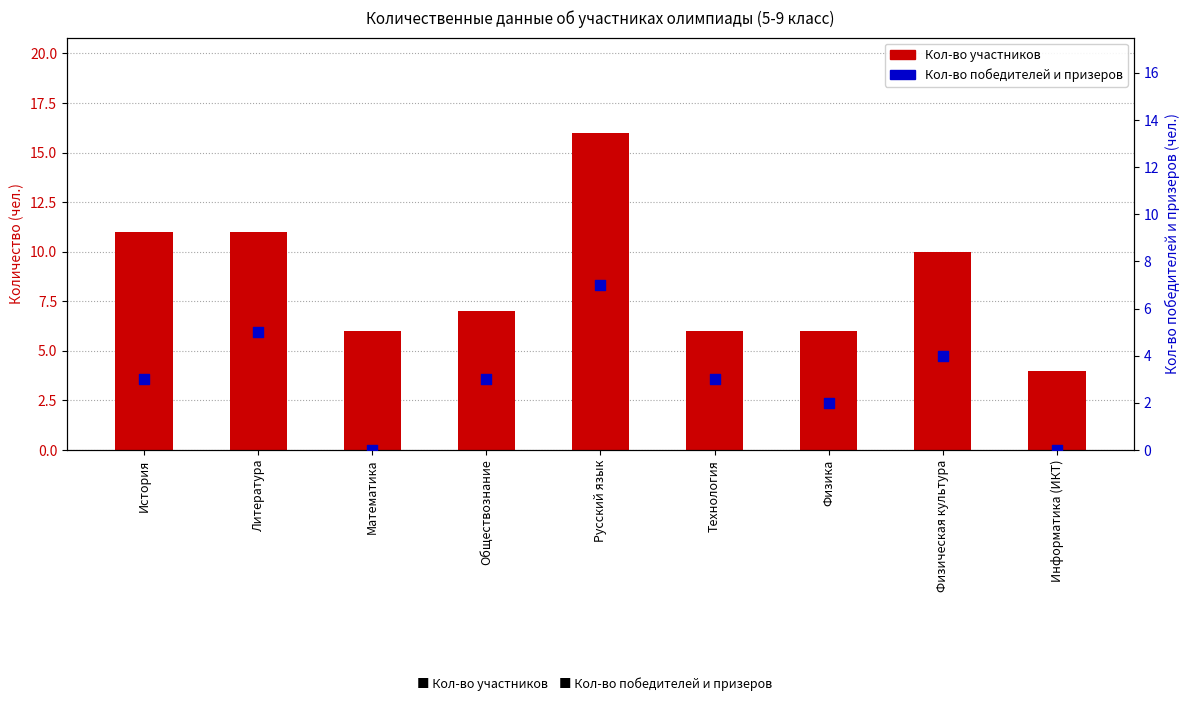

Which series reaches the minimum Y coordinate?

Кол-во победителей и призеров